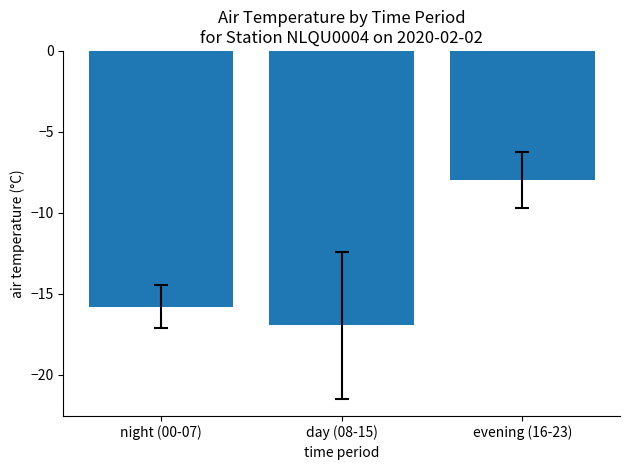

Between day (08-15) and evening (16-23), which is larger?

evening (16-23)